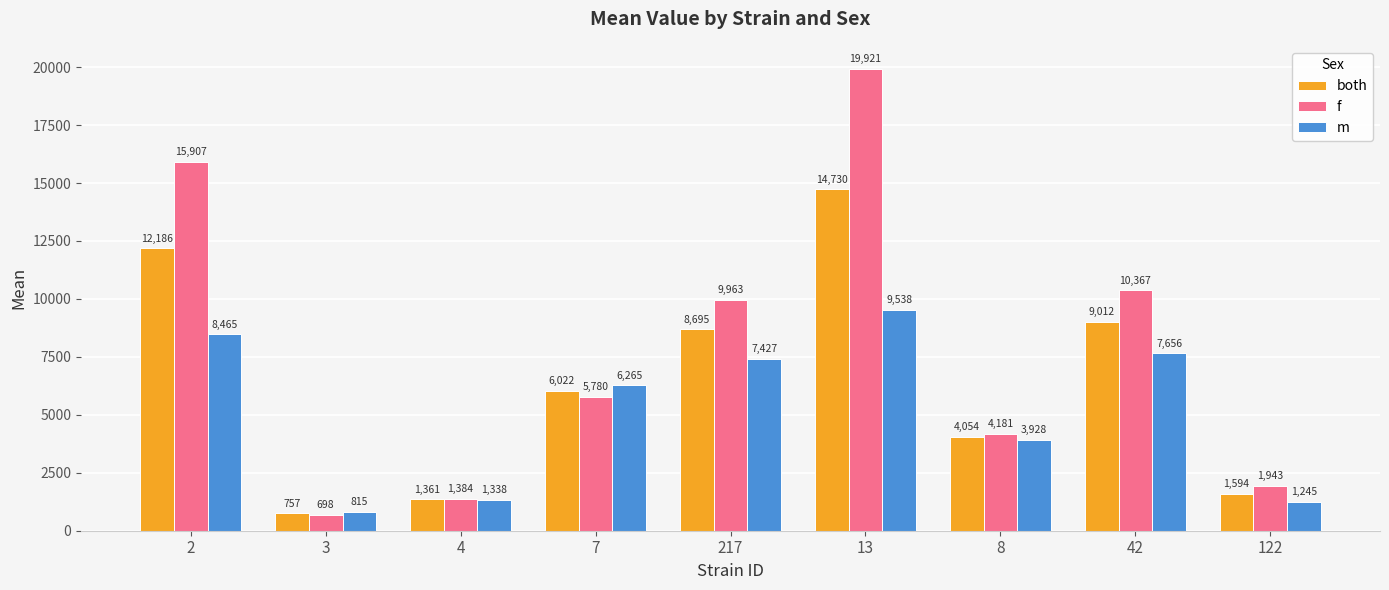

Are the bars grouped side by side (vs. stacked)?

Yes